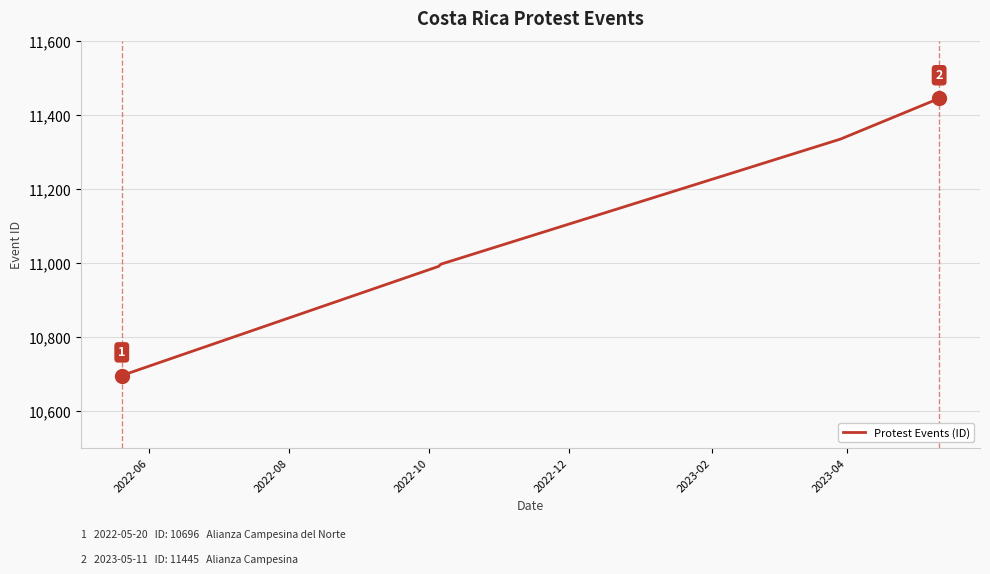

How many lines are shown in the chart?

1